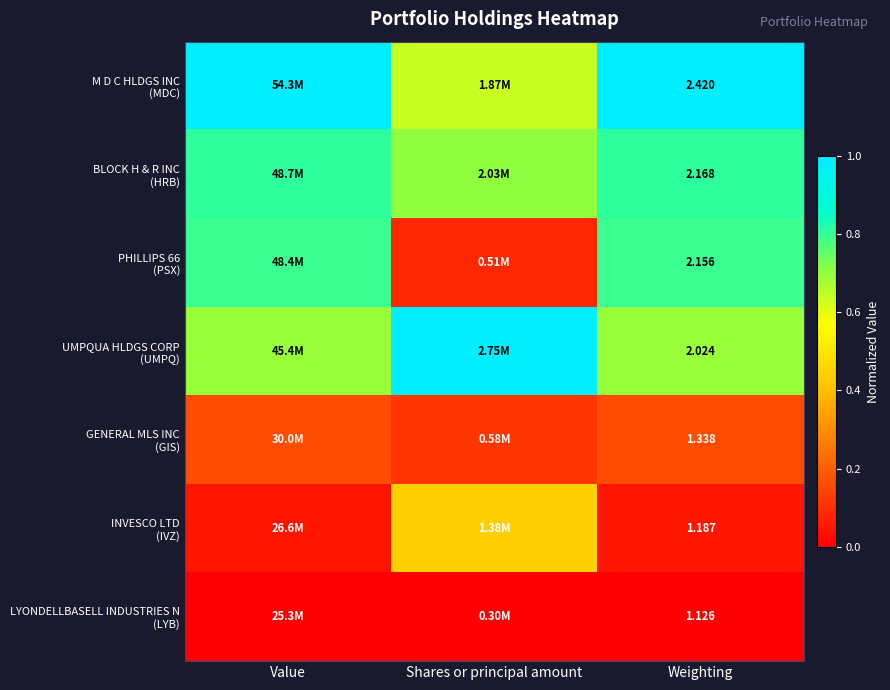

The PHILLIPS 66 (PSX) series shows 0.8 at Value. True or false?

True